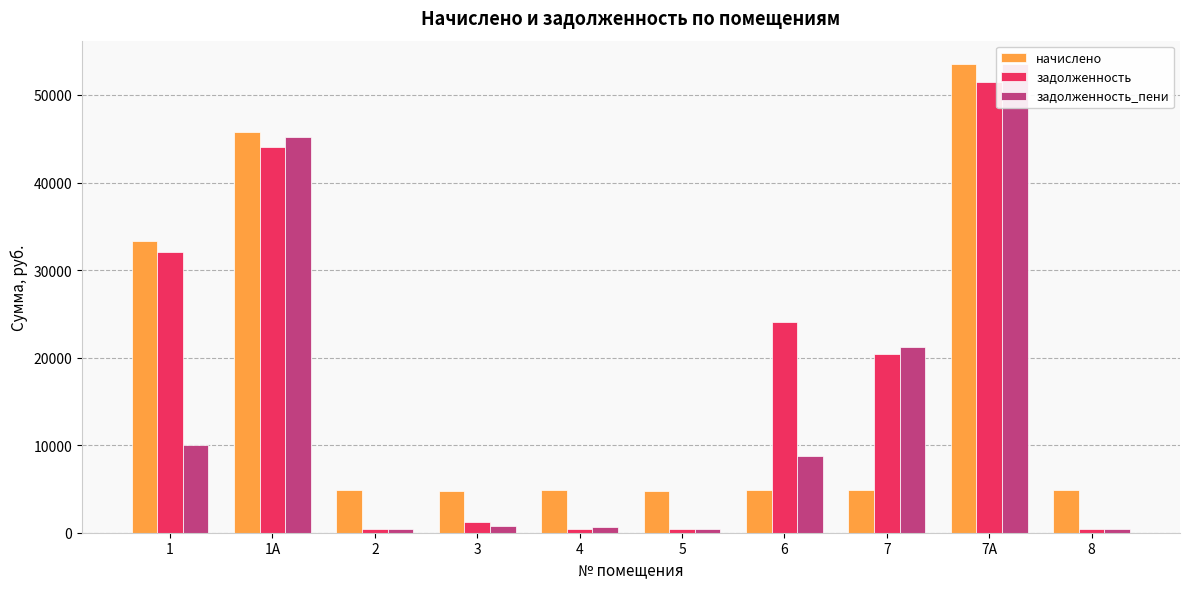

At which label does начислено reach its minimum?

3